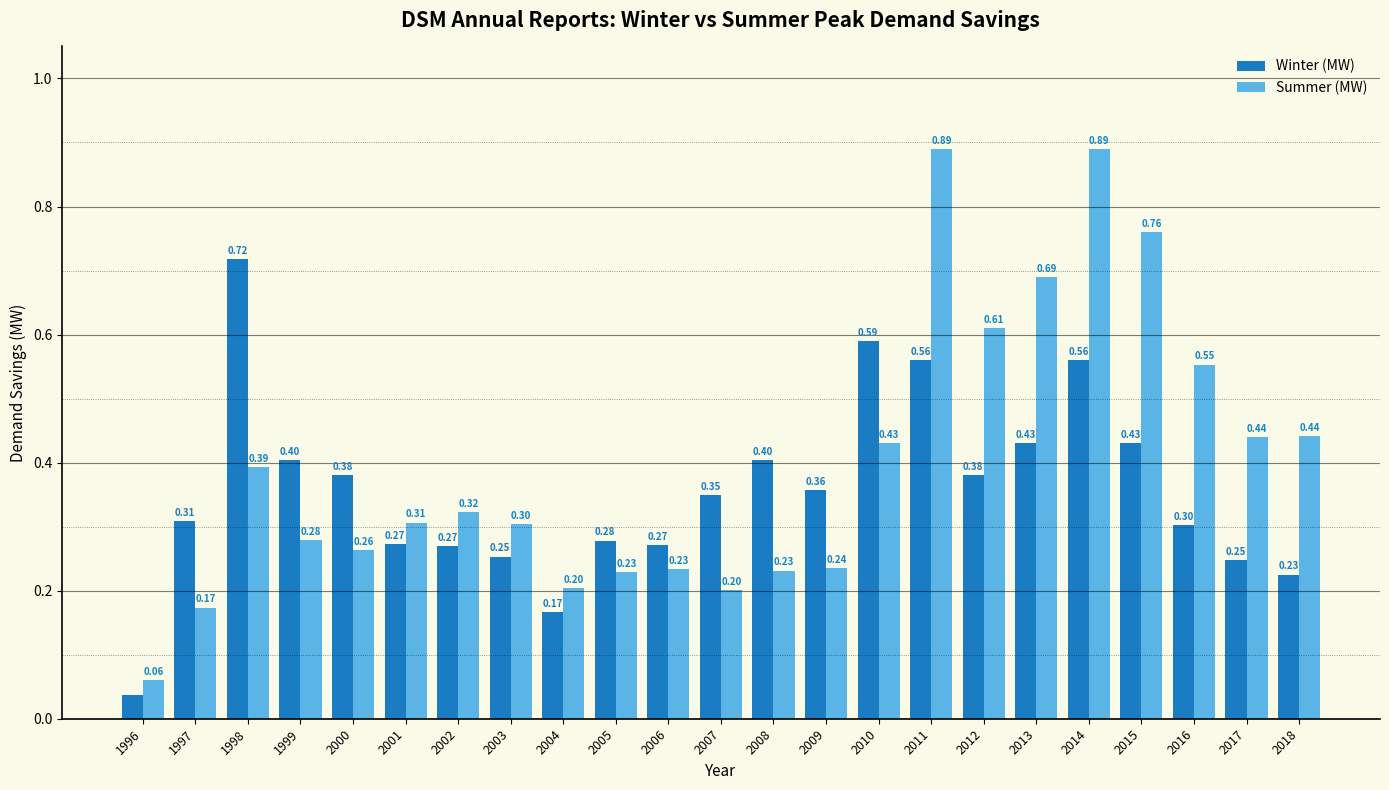

Count the number of categories in the chart.

23